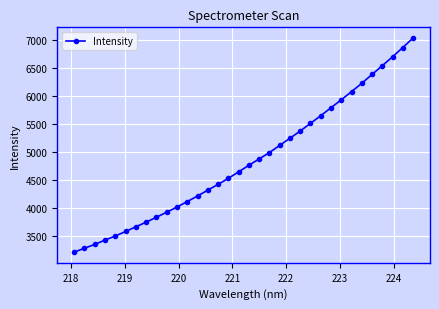

What is the value of the 11th point from the left?

4010.1